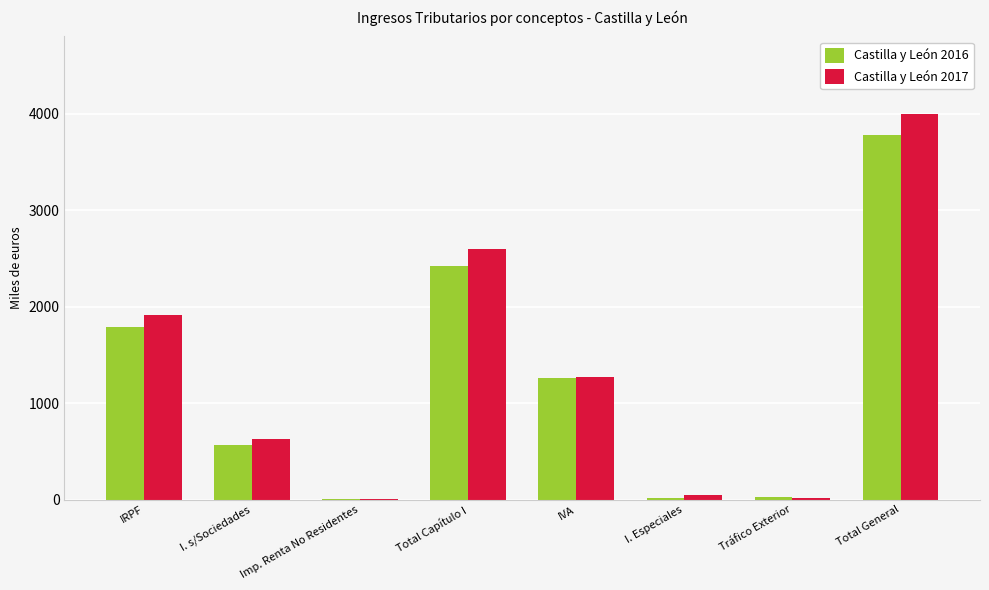

Count the number of data series in this chart.

2